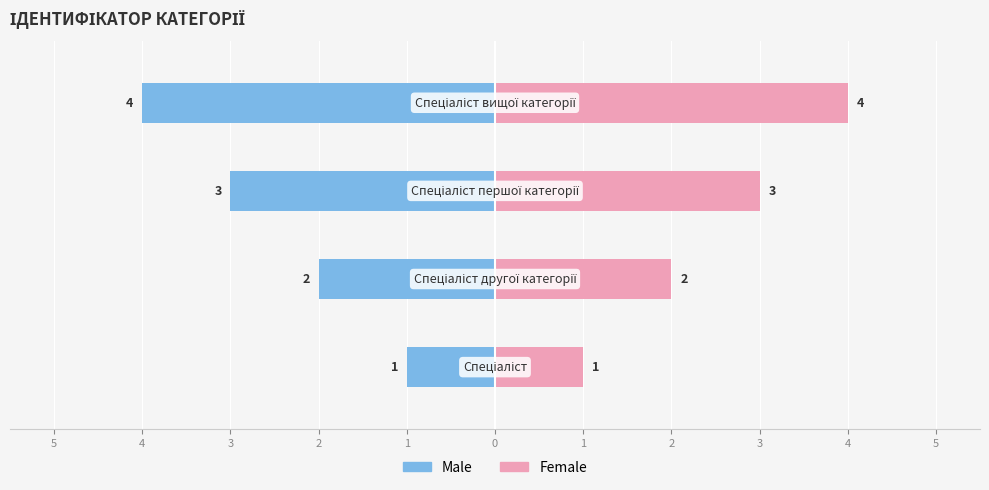

Is it true that Male equals 0 at 5?

False